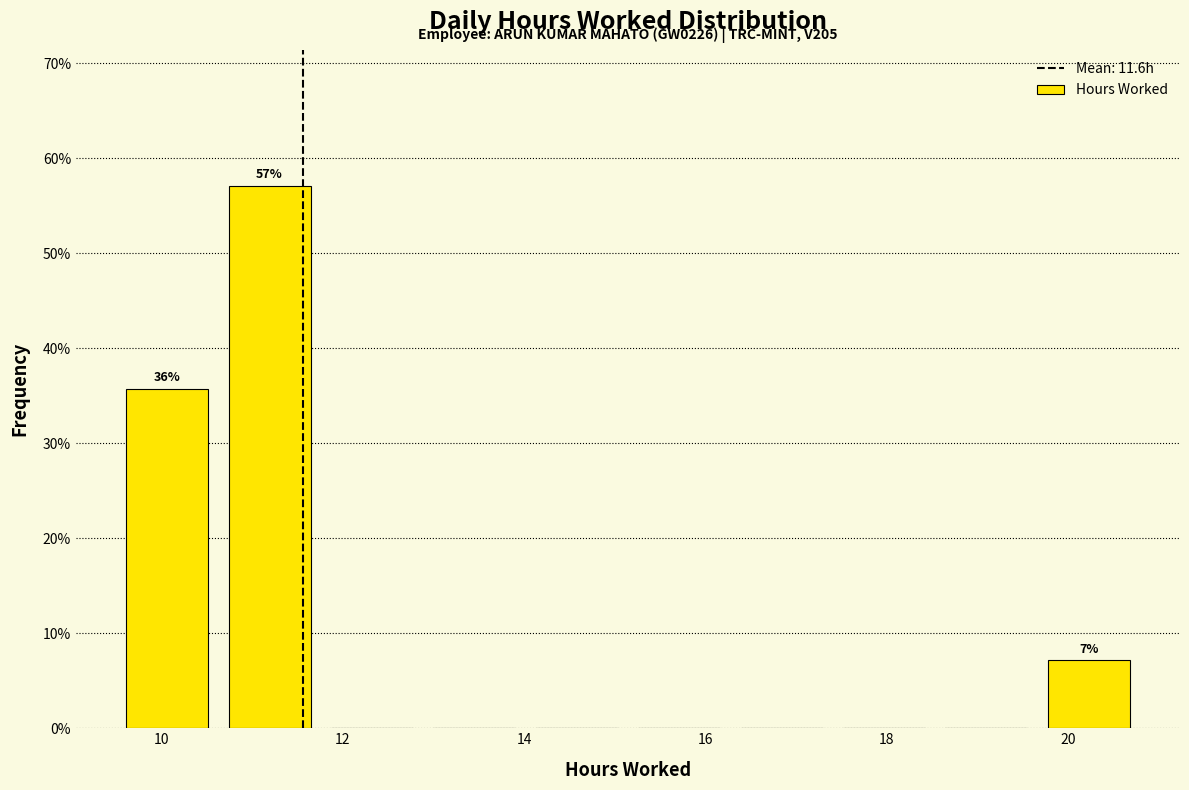

Over which range of the x-axis is the bar tallest?

10.8 to 11.8